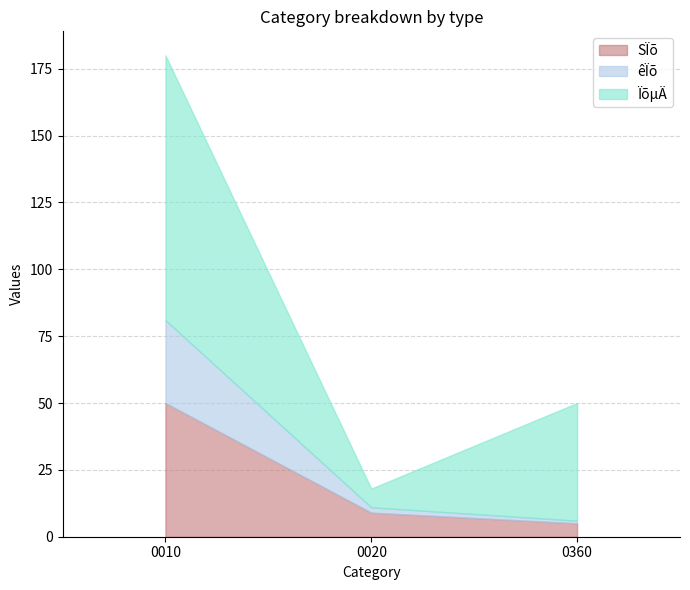

Does the chart display data point markers on the line(s)?

No